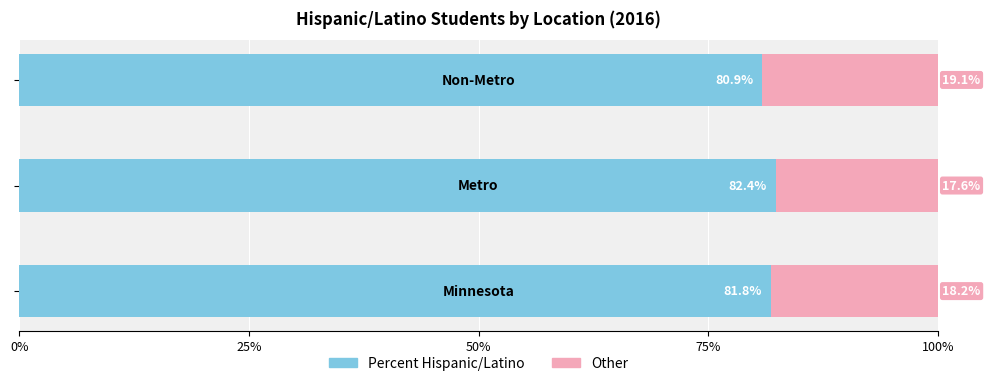

What is the average value of the Percent Hispanic/Latino series?

81.7